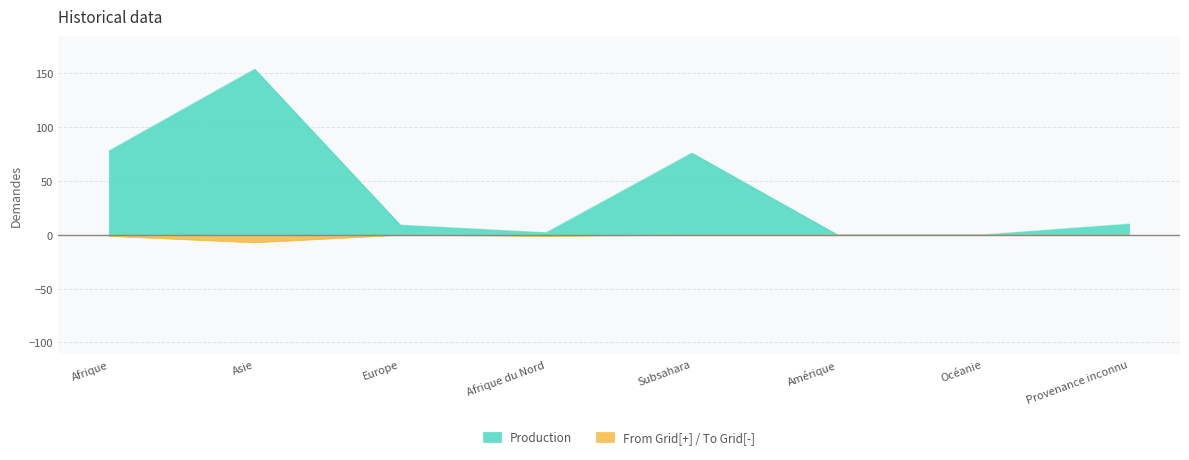

What is the total value across all series at Asie?

147